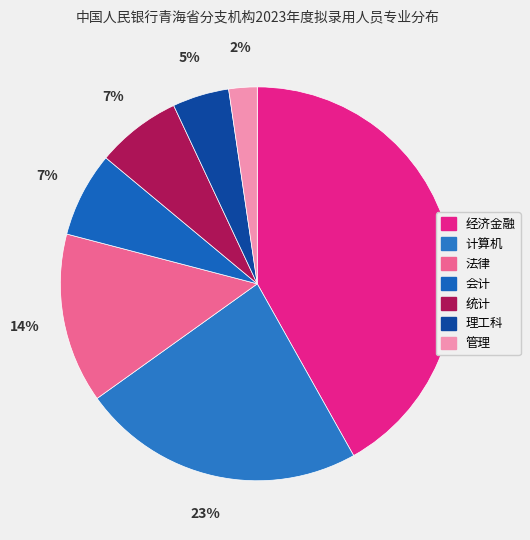

Rank the categories by value from highest to lowest.

经济金融, 计算机, 法律, 会计, 统计, 理工科, 管理